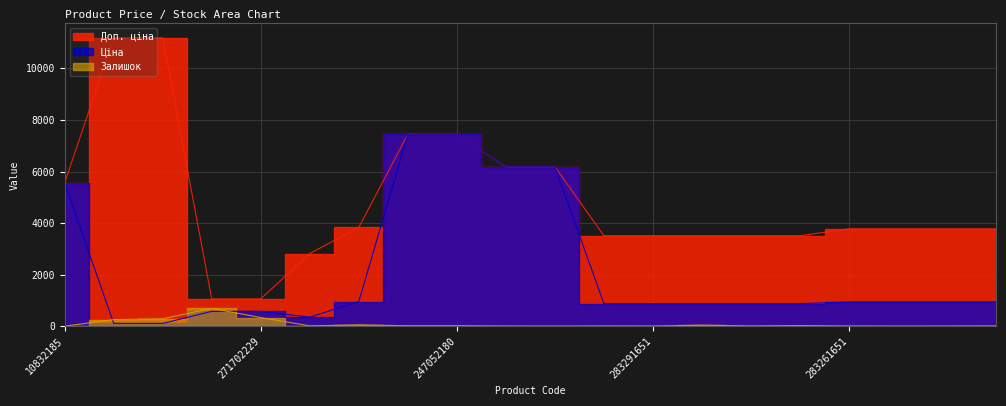

How many interior local valleys does the Залишок series have?

6